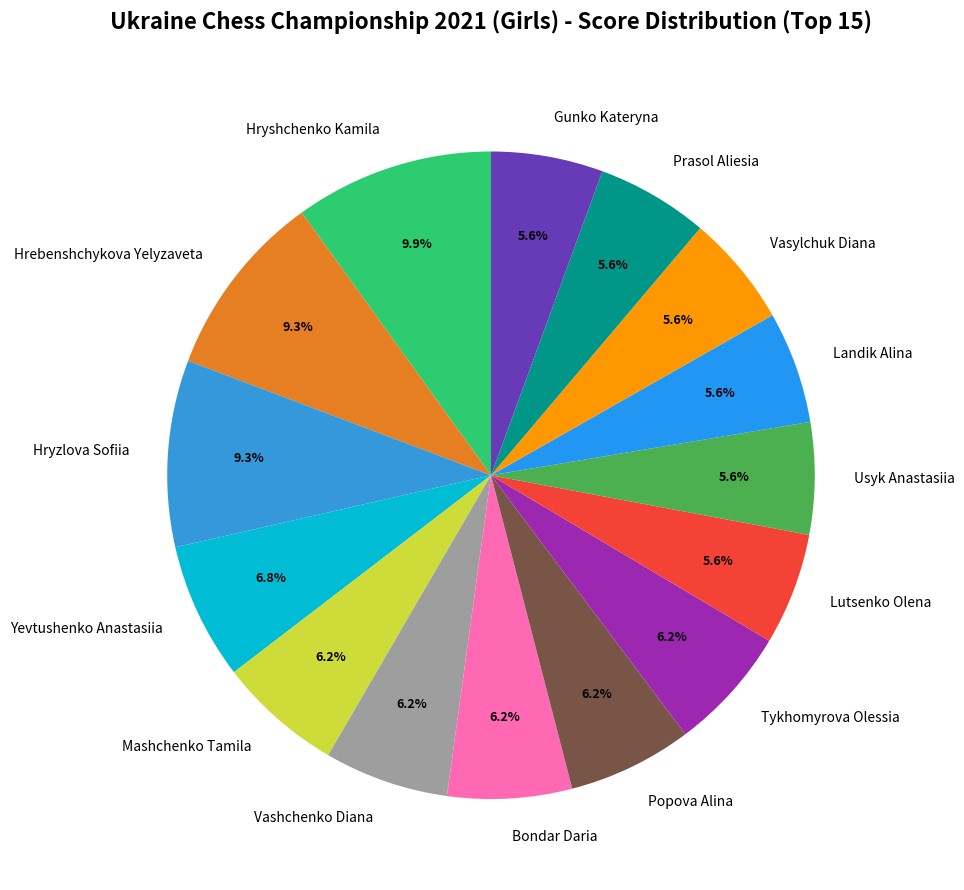

Count the number of slices in the pie.

15